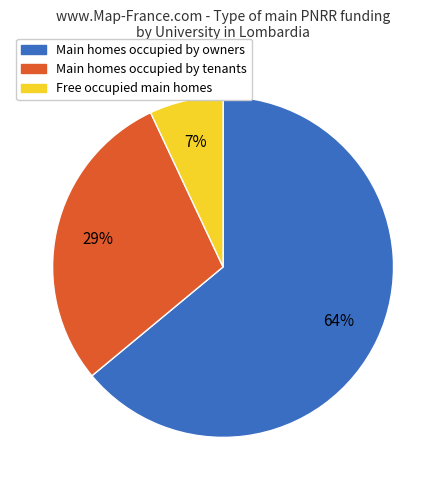

To the nearest percent, what is the average slice percentage?

33%